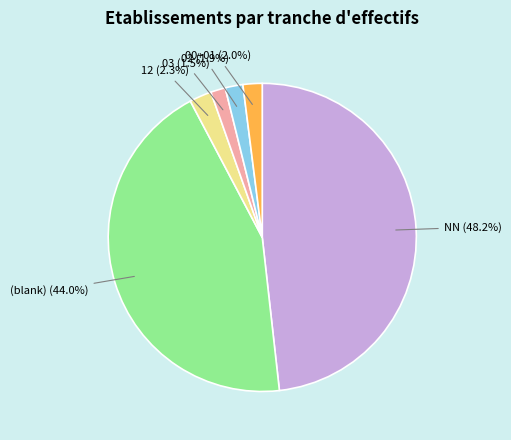

How many slices are in this pie chart?

6